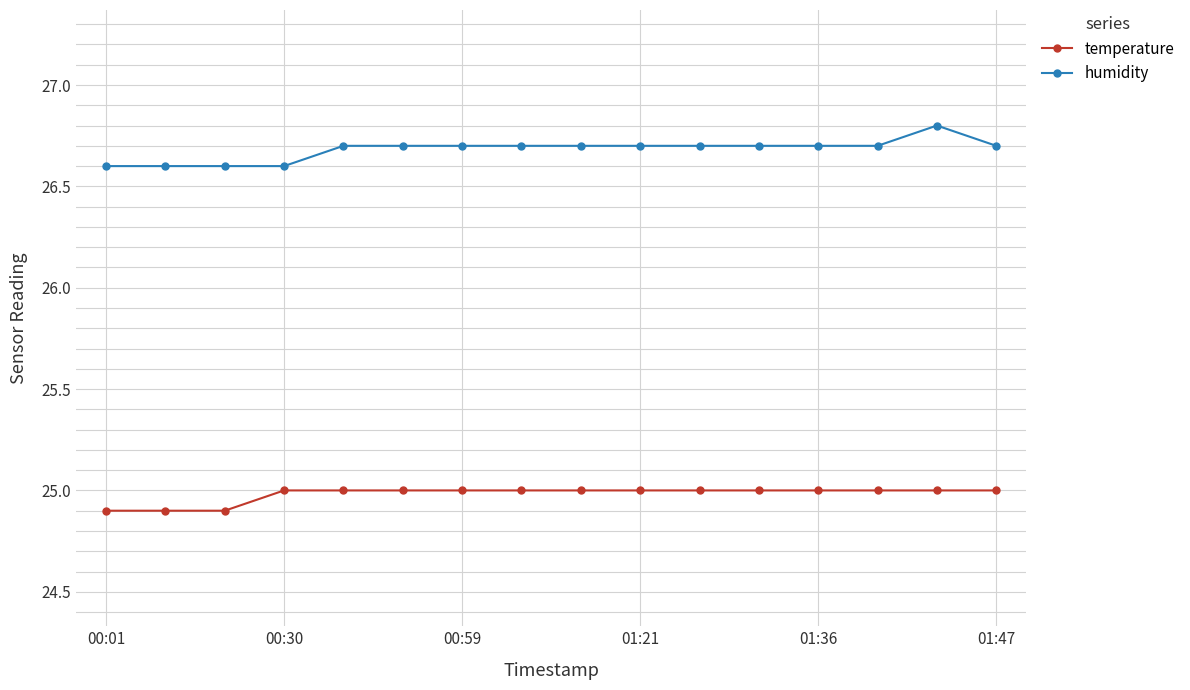

What is the value of the temperature point at the 4th from the left?

25.0